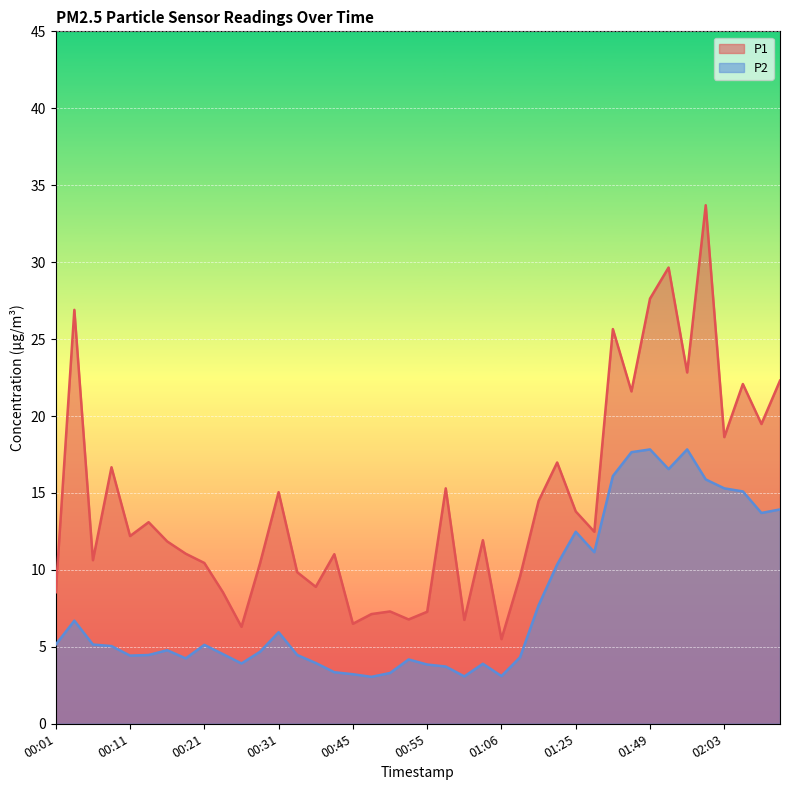

Which series has the largest range (max minus min)?

P1